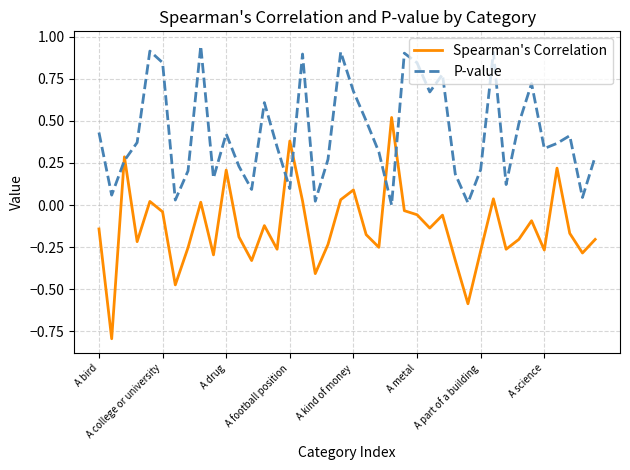

How many positive values does the Spearman's Correlation series have?

11